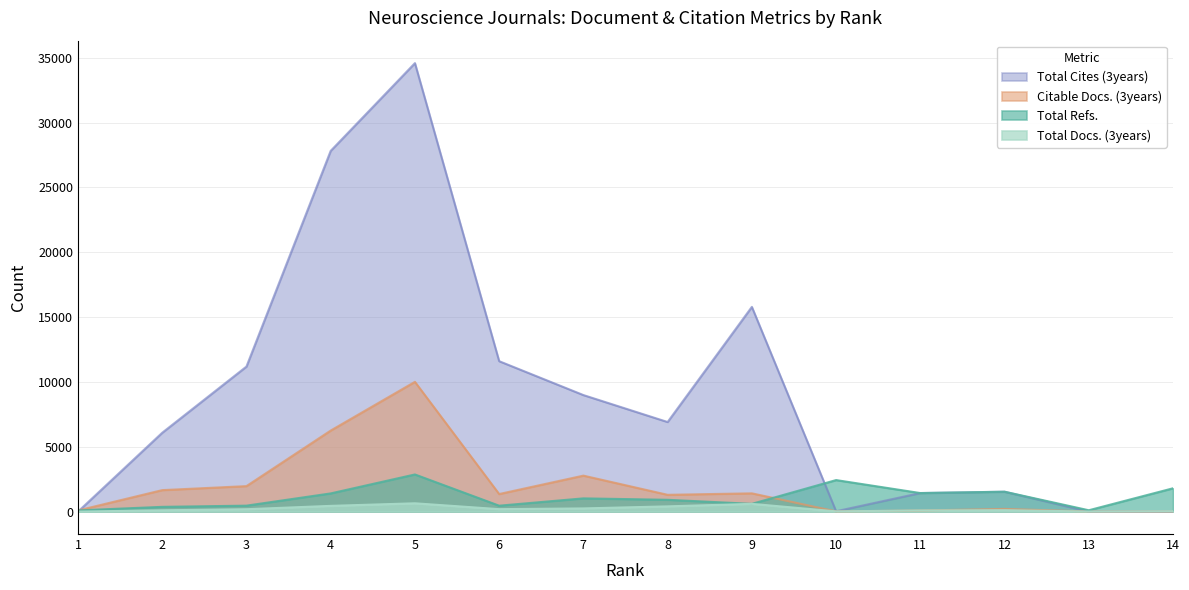

Which series has the largest total across all categories?

Total Cites (3years)